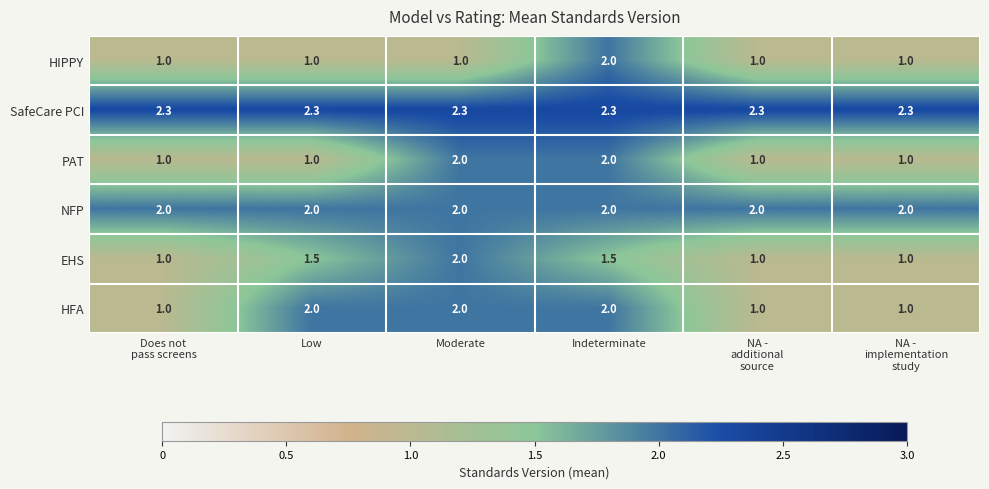

What is the difference between the highest and lowest values at Does not
pass screens?

1.3